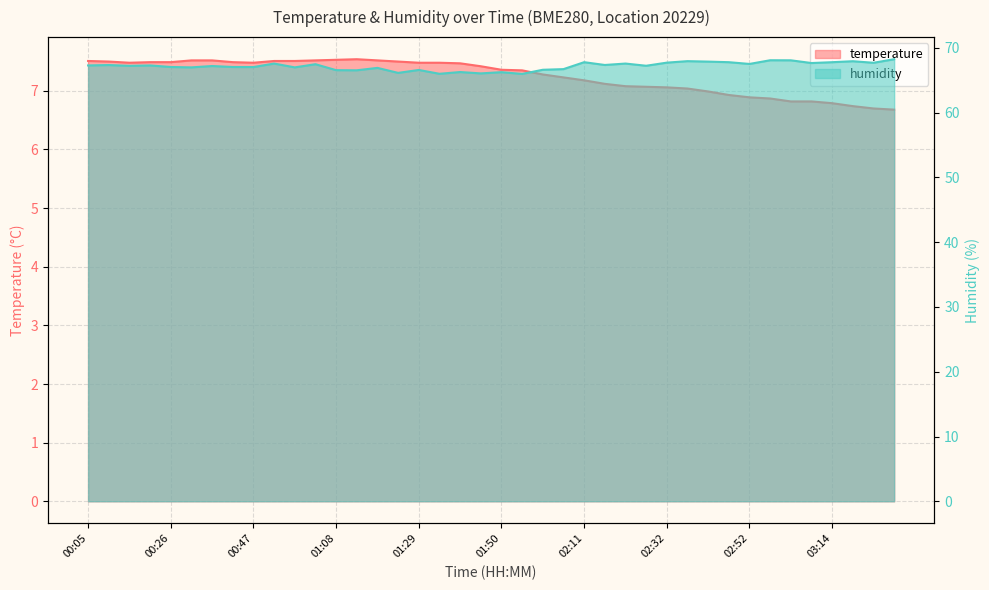

At which category does humidity reach its first local peak?

00:10